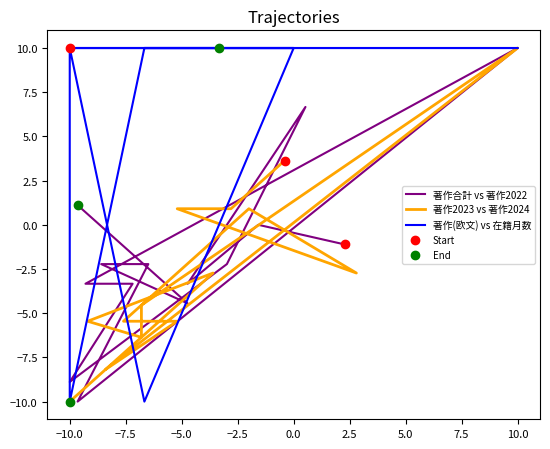

Count the number of categories in the chart.

14